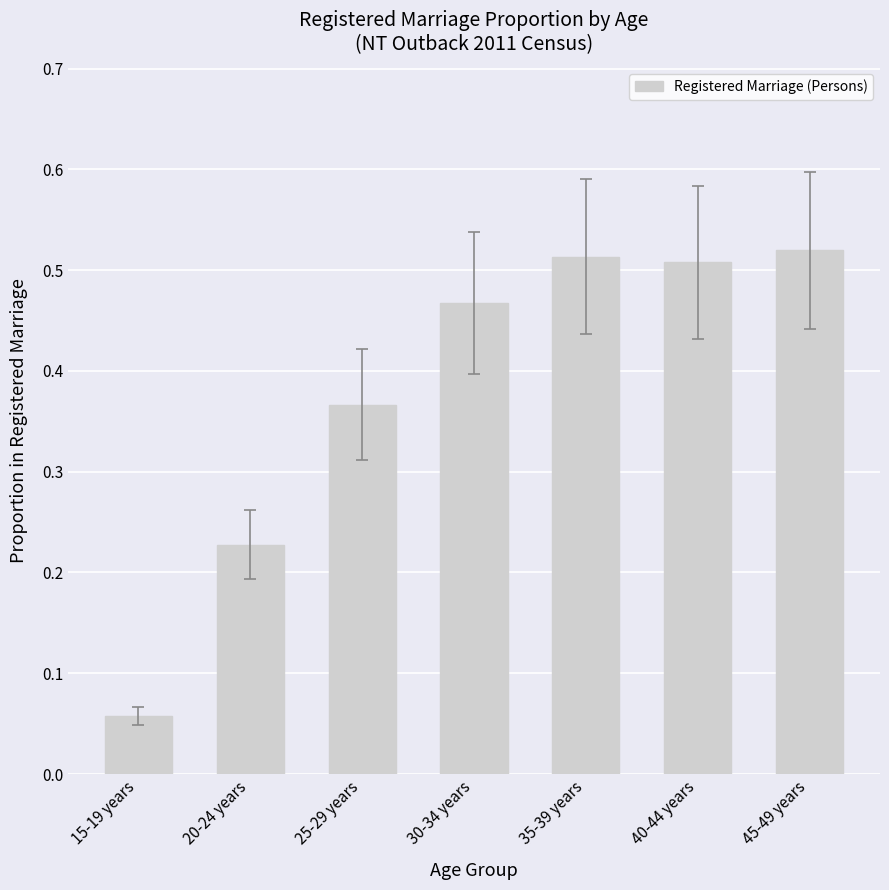

Count the number of categories in the chart.

7